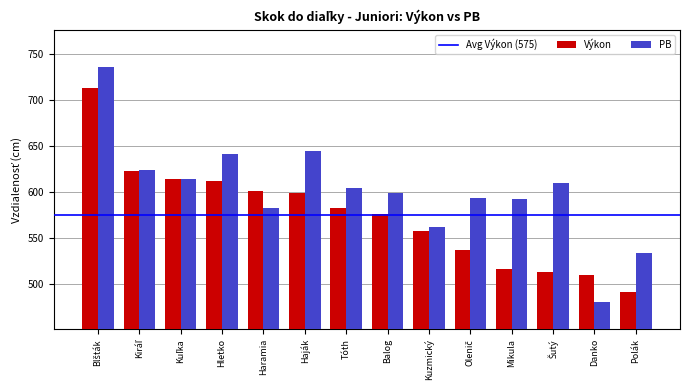

Which series changed the most between Hletko and Balog?

PB